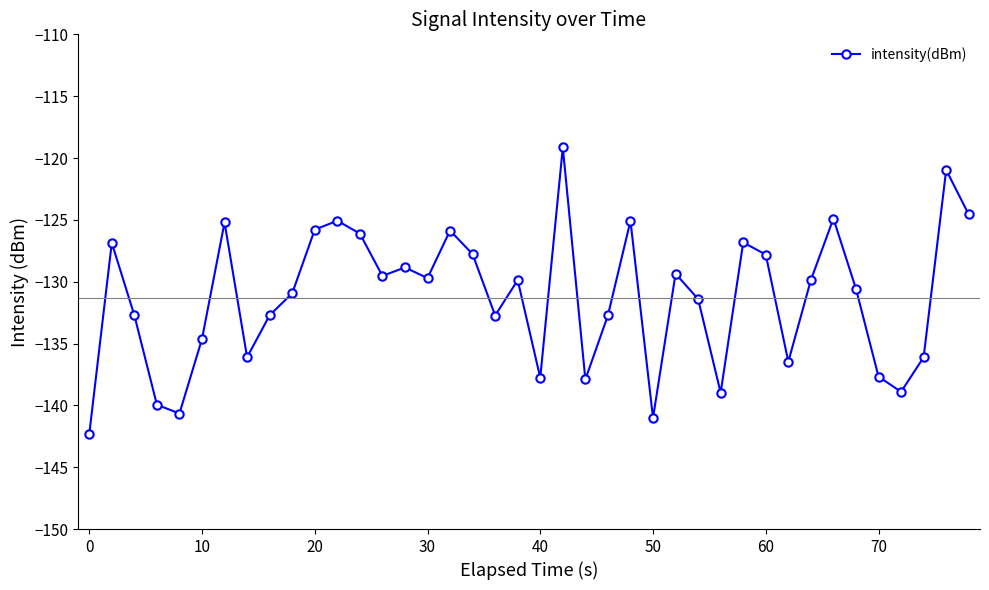

True or false: the data has more than 2 interior local peaks.

True